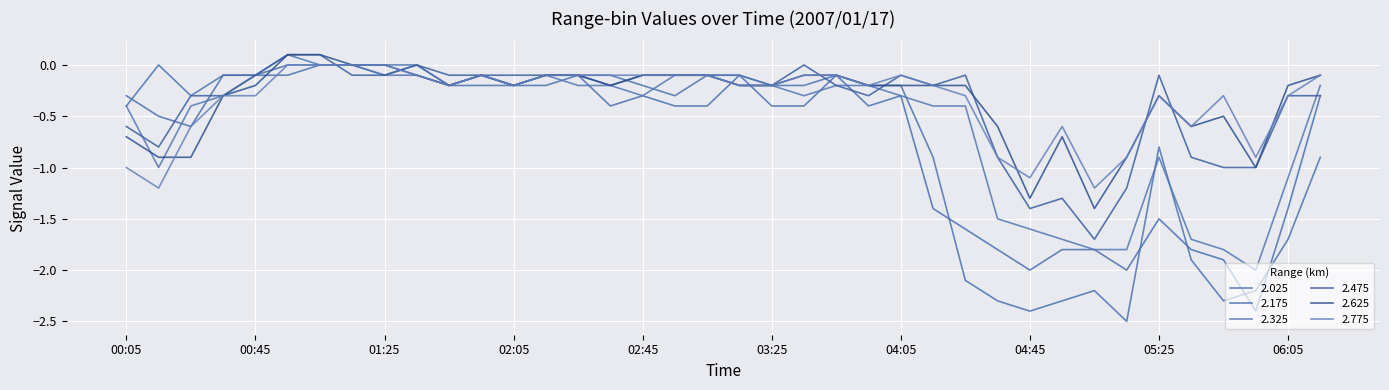

Does the chart have visible grid lines?

Yes